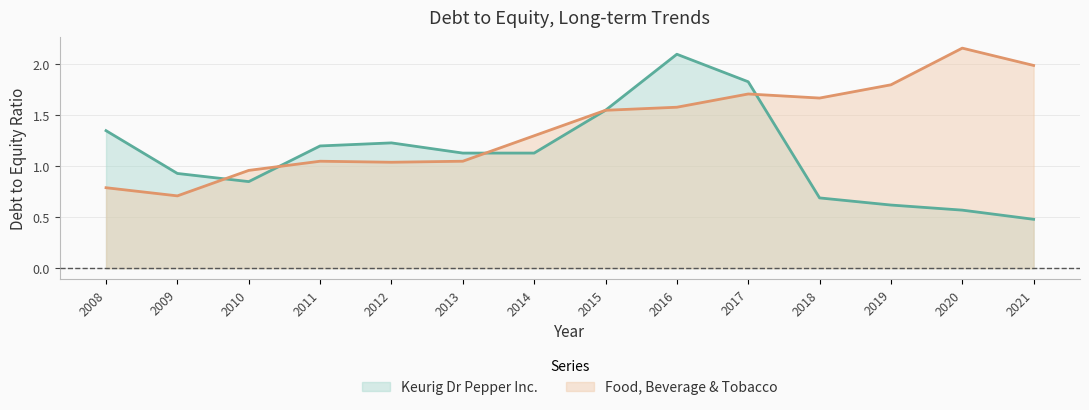

Which has a higher value, 2021 or 2017?

2017